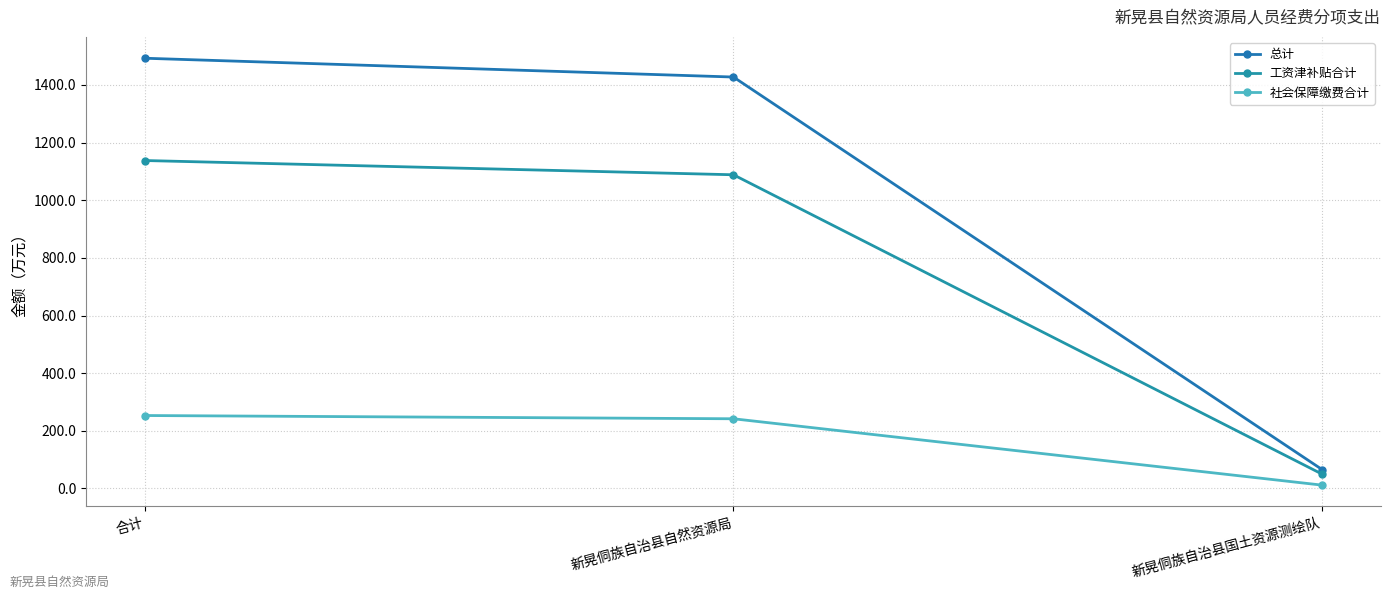

How many lines are shown in the chart?

3